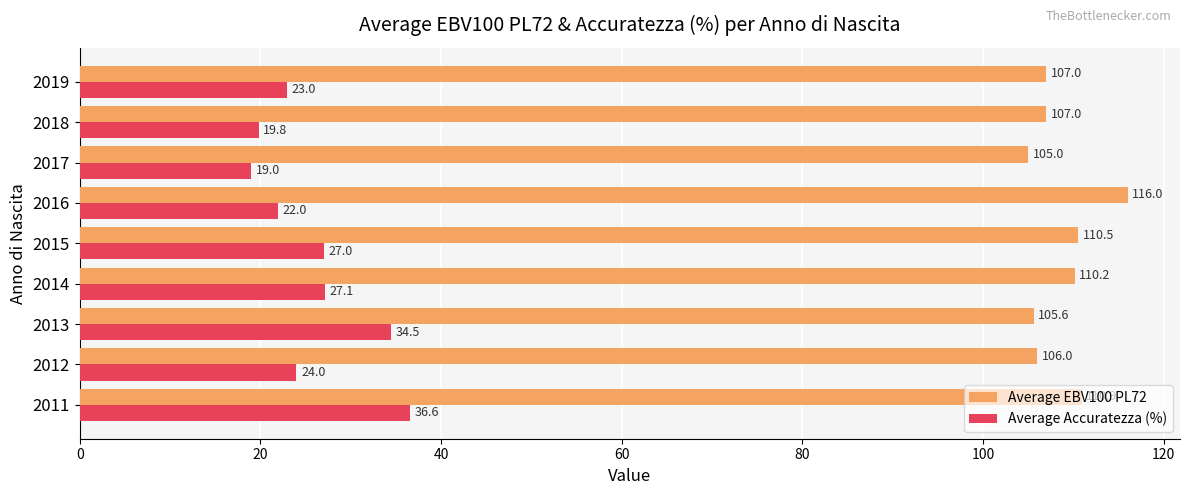

The value of Average Accuratezza (%) at 2011 is 14.8. True or false?

False